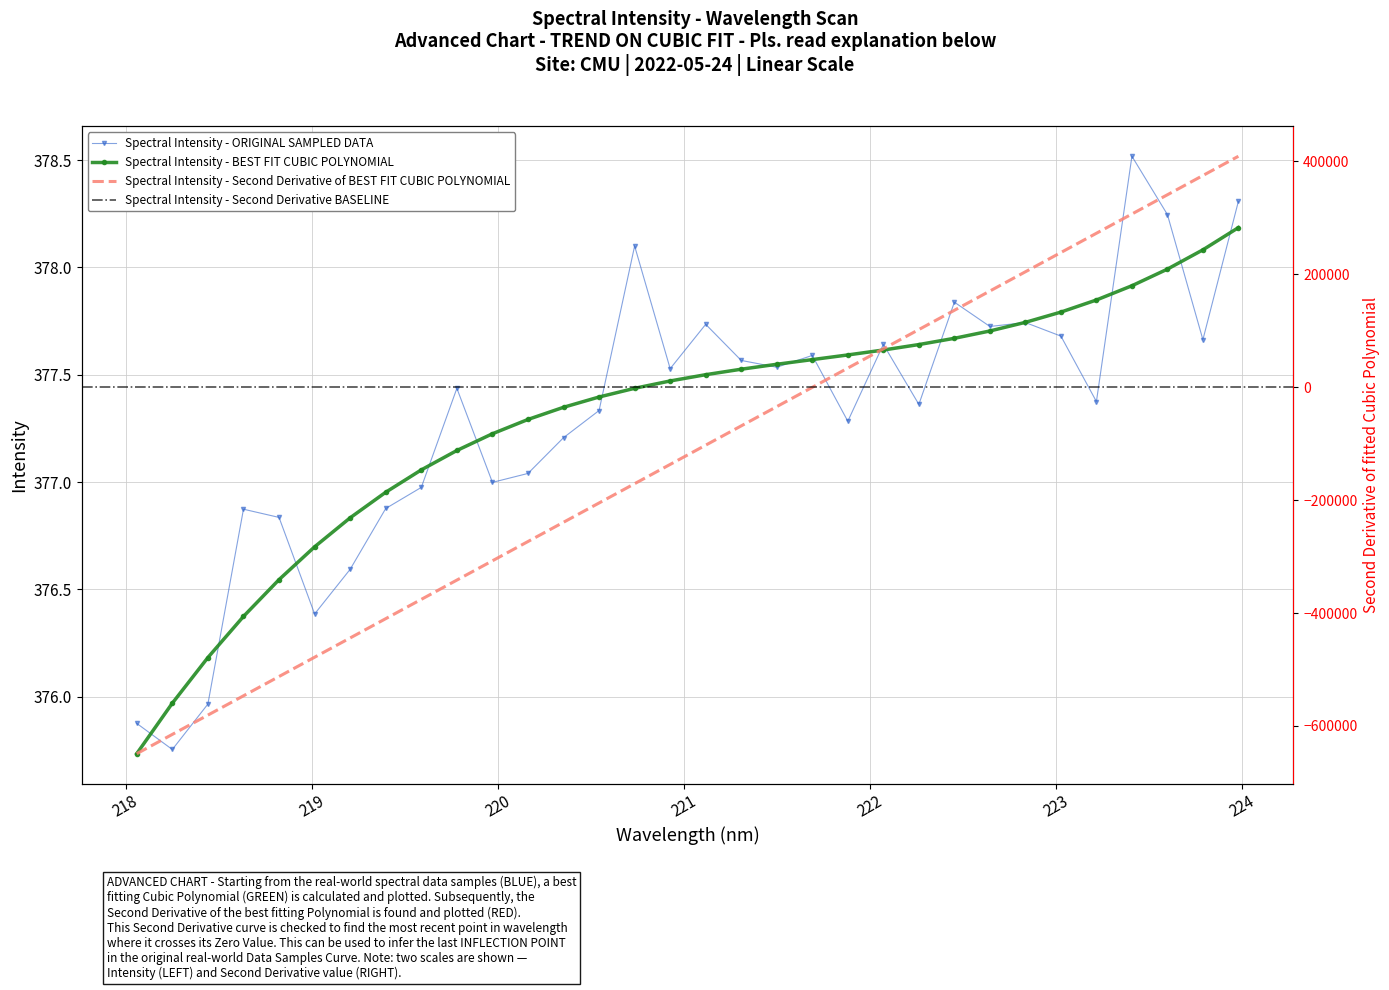

Where is the data nearest to the value 377?

219.9712